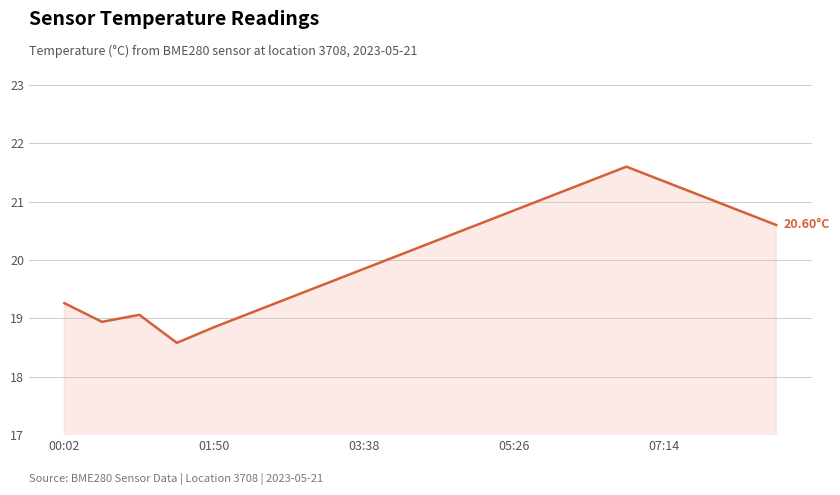

What is the difference between the maximum and minimum values?

3.0